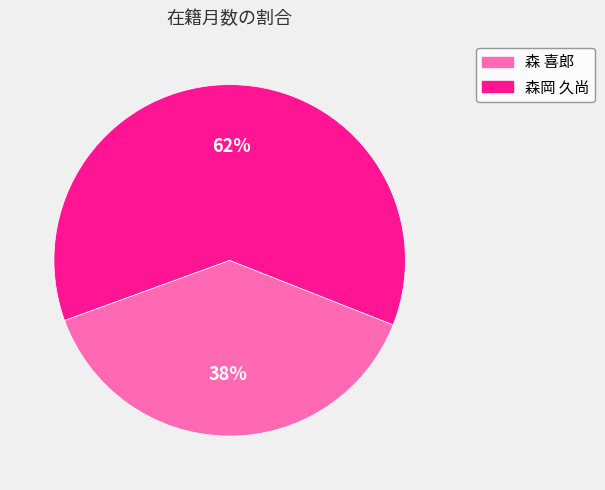

Is there any slice that represents more than half of the pie?

Yes